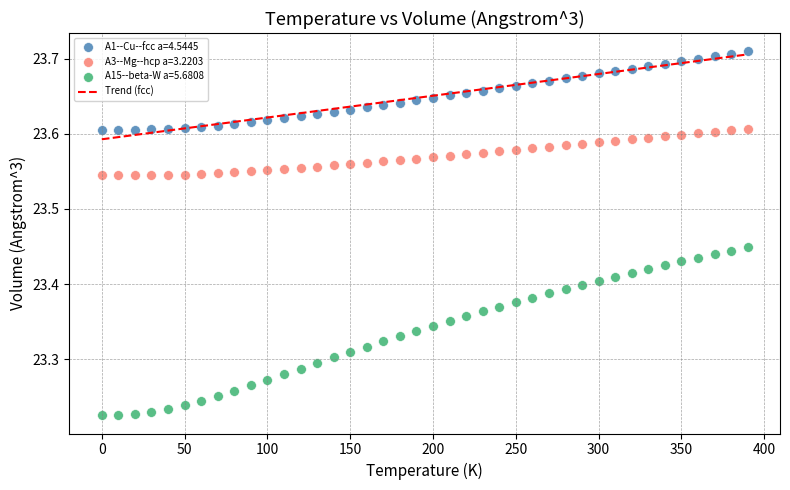

What is the X range (max minus min) for the scatter plot?

390.0